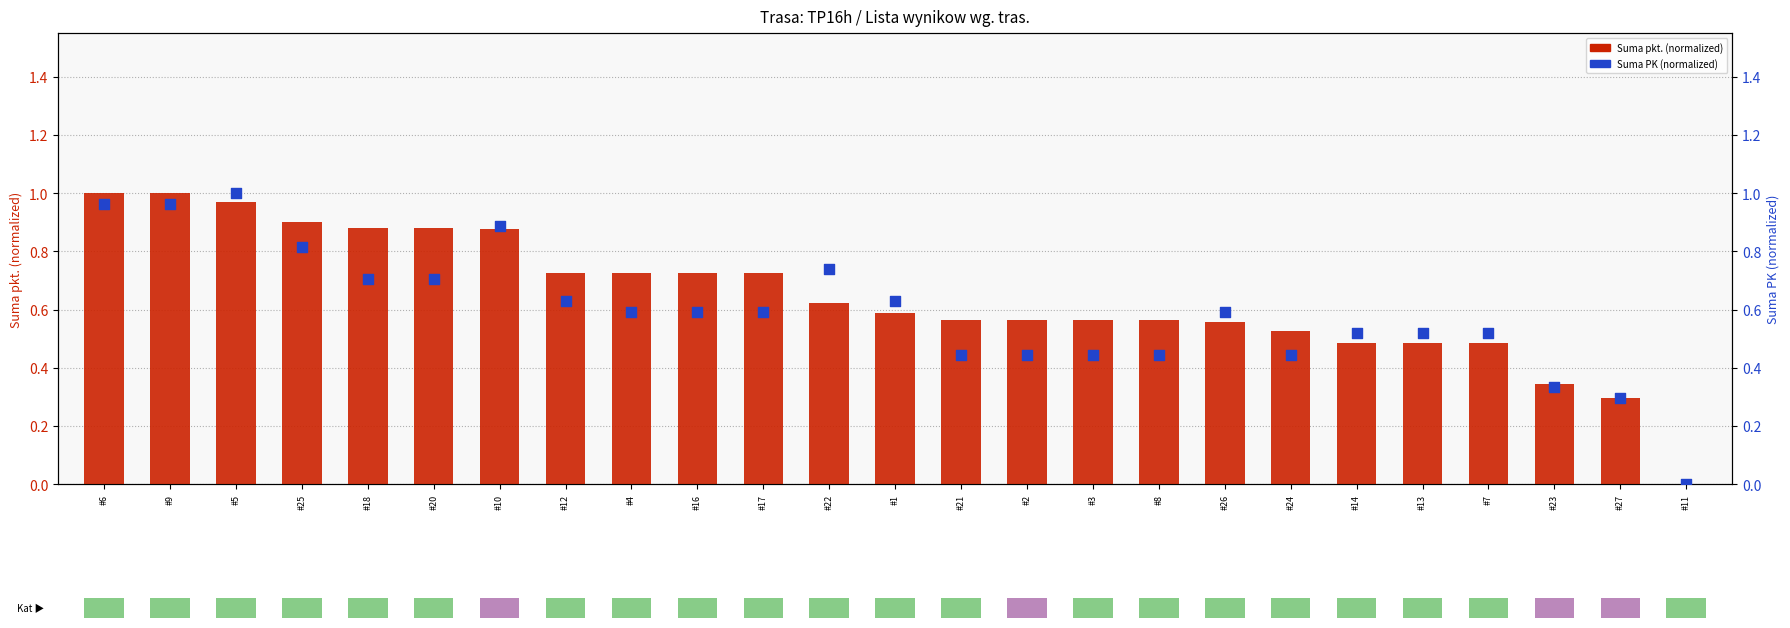

At how many categories does at least one series exceed 0?

24